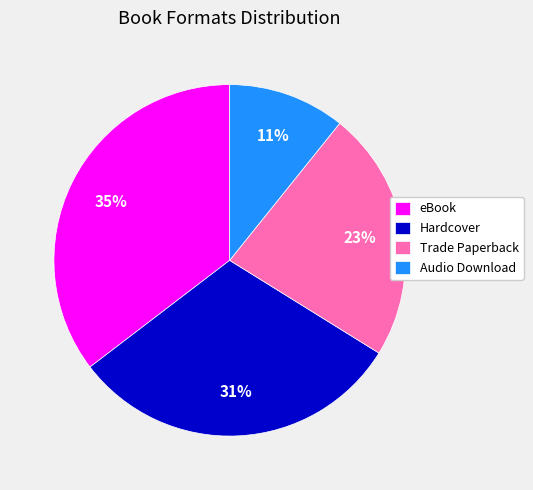

To the nearest percent, what is the combined percentage of Hardcover and eBook?

66%